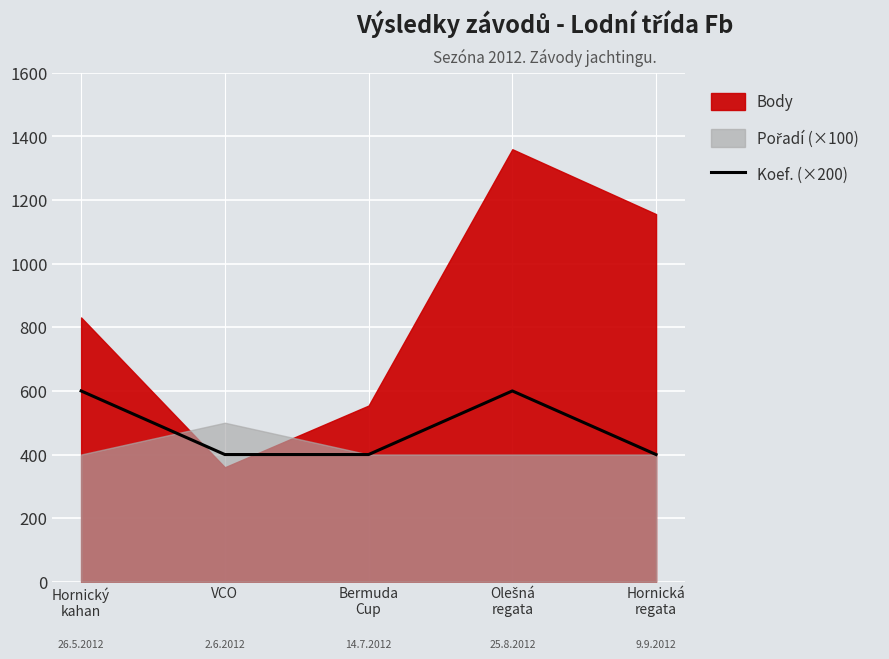

Rank the categories by value from lowest to highest.

VCO, Bermuda
Cup, Hornická
regata, Hornický
kahan, Olešná
regata